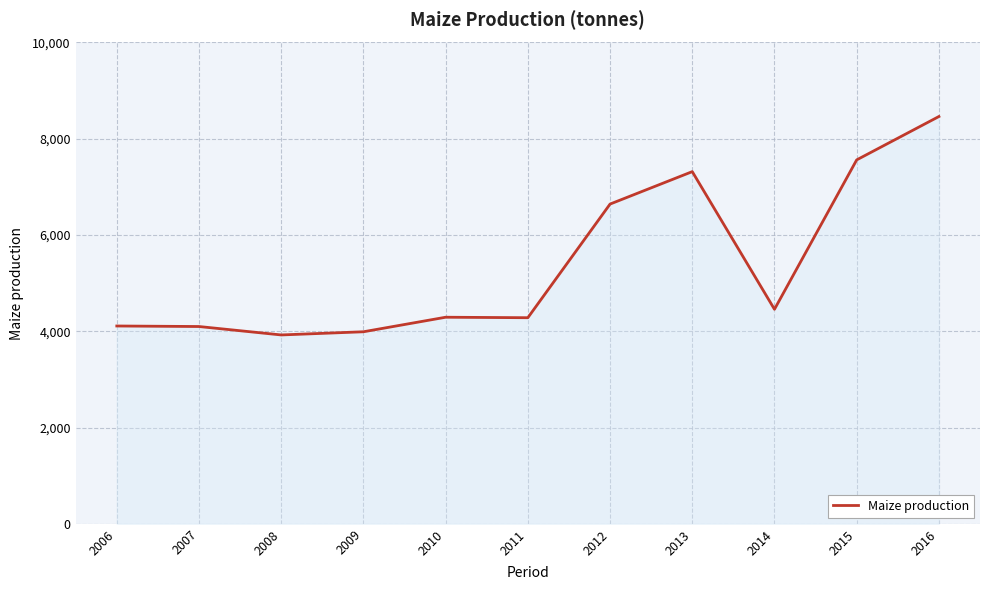

How many lines are shown in the chart?

1